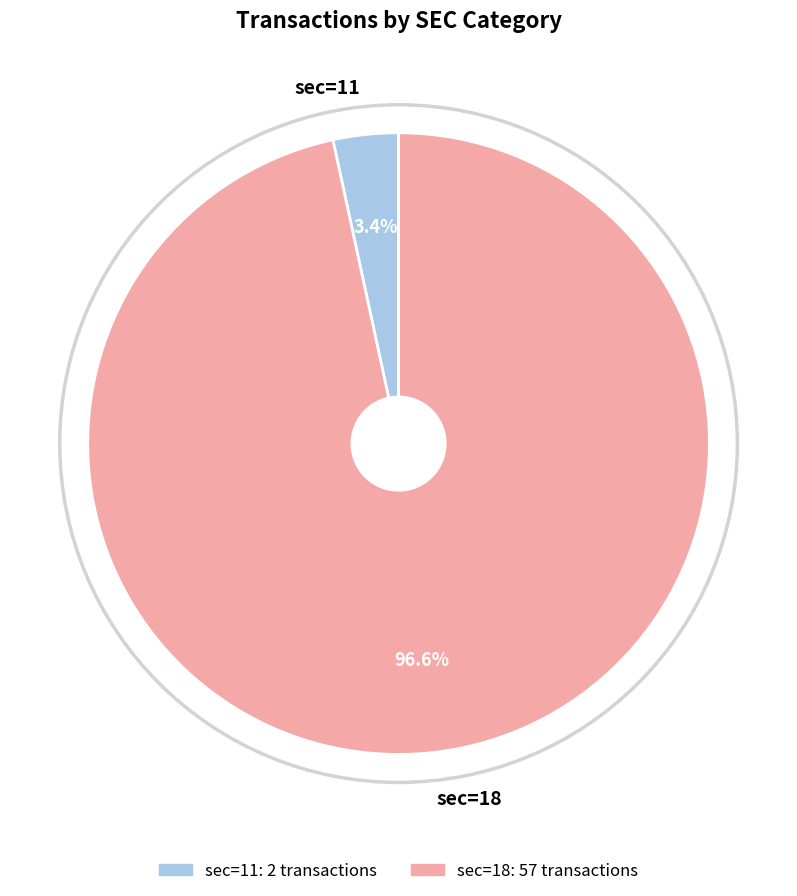

Count the number of slices in the pie.

2